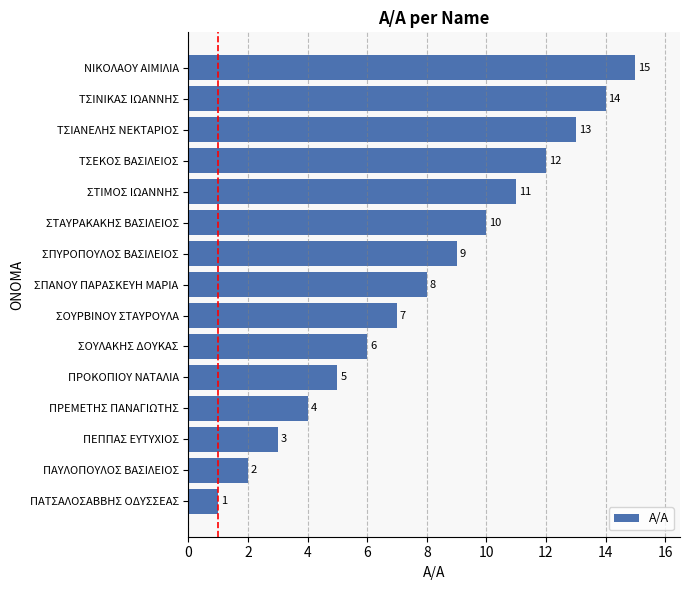

Rank the categories by value from highest to lowest.

ΝΙΚΟΛΑΟΥ ΑΙΜΙΛΙΑ, ΤΣΙΝΙΚΑΣ ΙΩΑΝΝΗΣ, ΤΣΙΑΝΕΛΗΣ ΝΕΚΤΑΡΙΟΣ, ΤΣΕΚΟΣ ΒΑΣΙΛΕΙΟΣ, ΣΤΙΜΟΣ ΙΩΑΝΝΗΣ, ΣΤΑΥΡΑΚΑΚΗΣ ΒΑΣΙΛΕΙΟΣ, ΣΠΥΡΟΠΟΥΛΟΣ ΒΑΣΙΛΕΙΟΣ, ΣΠΑΝΟΥ ΠΑΡΑΣΚΕΥΗ ΜΑΡΙΑ, ΣΟΥΡΒΙΝΟΥ ΣΤΑΥΡΟΥΛΑ, ΣΟΥΛΑΚΗΣ ΔΟΥΚΑΣ, ΠΡΟΚΟΠΙΟΥ ΝΑΤΑΛΙΑ, ΠΡΕΜΕΤΗΣ ΠΑΝΑΓΙΩΤΗΣ, ΠΕΠΠΑΣ ΕΥΤΥΧΙΟΣ, ΠΑΥΛΟΠΟΥΛΟΣ ΒΑΣΙΛΕΙΟΣ, ΠΑΤΣΑΛΟΣΑΒΒΗΣ ΟΔΥΣΣΕΑΣ